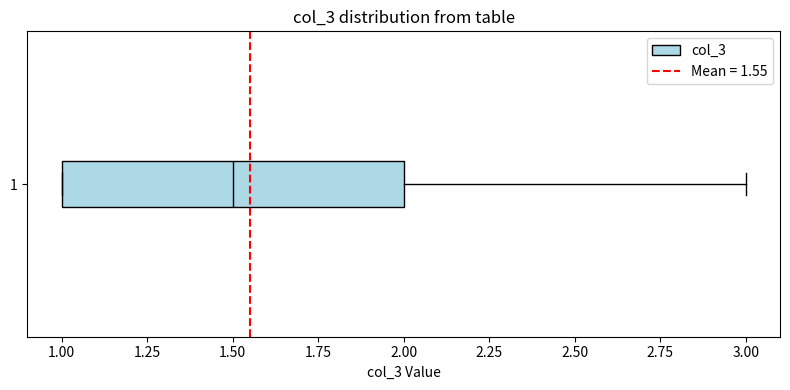

Read this box plot against the x-axis: the position of the median line, the range covered by the box, and the ends of both whiskers. The values are not printed on the chart, so give them approximately, as read against the axis.

median 1.5, box 1.0 to 2.0, whiskers 1.0 to 3.0